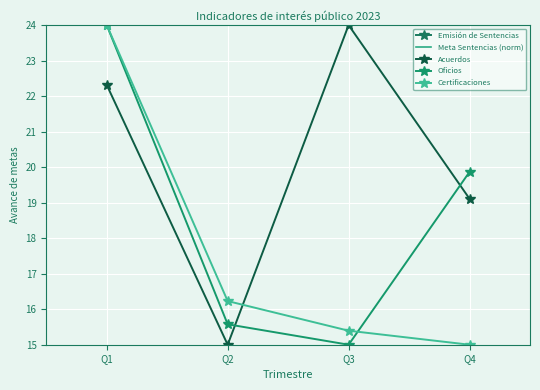

Which series has the widest spread of values?

Emisión de Sentencias